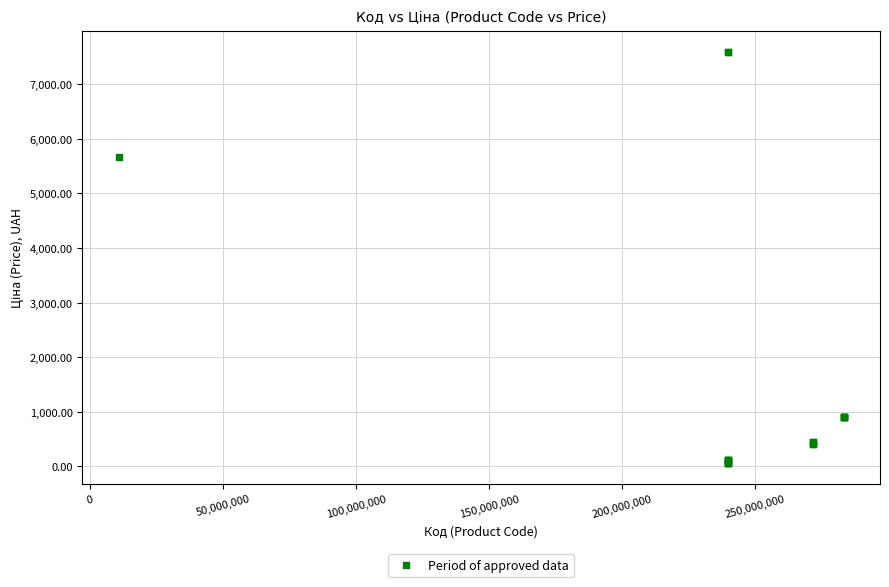

What Y value in the scatter plot is closest to 3826?

5673.8